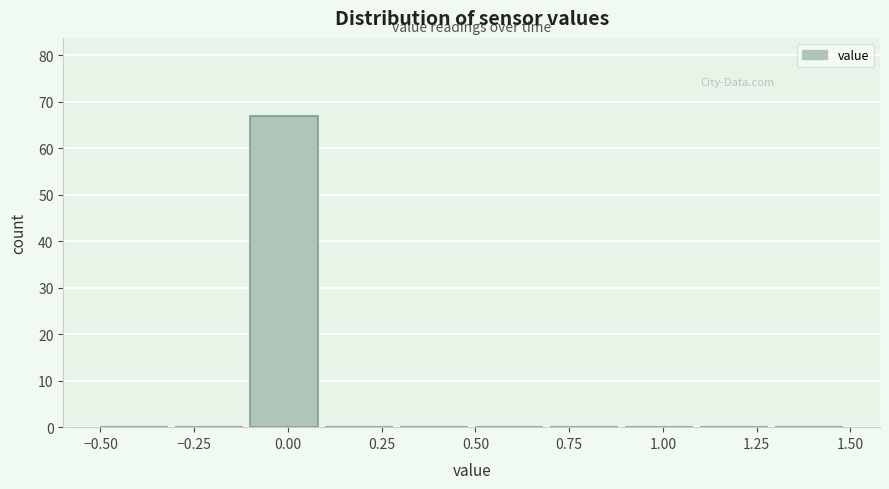

Which range on the x-axis has the tallest bar?

-0.1 to 0.1